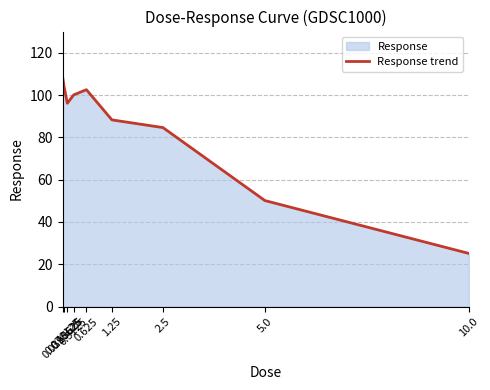

What is the approximate value at 10.0?

25.1